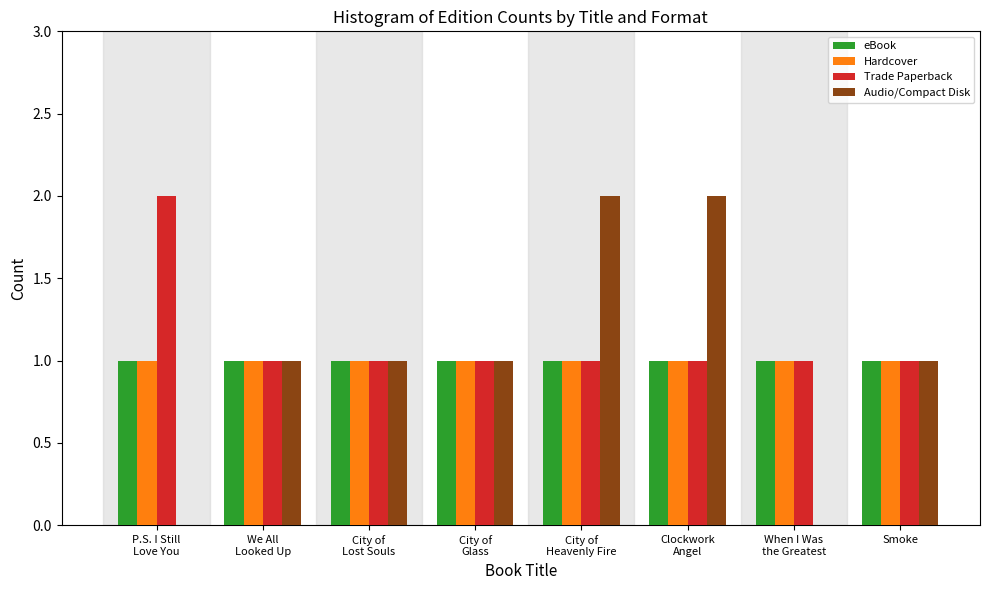

What is the sum of all Trade Paperback values?

9